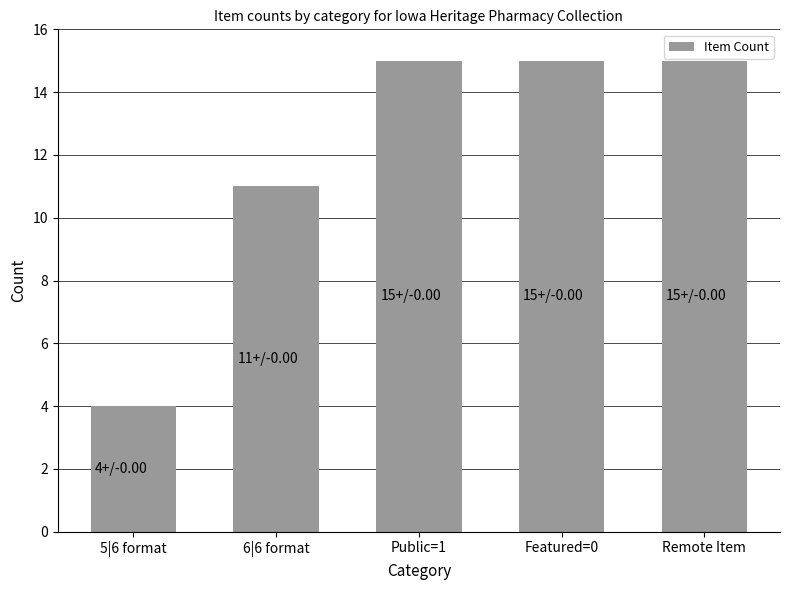

What is the sum of the values at Public=1 and 5|6 format?

19